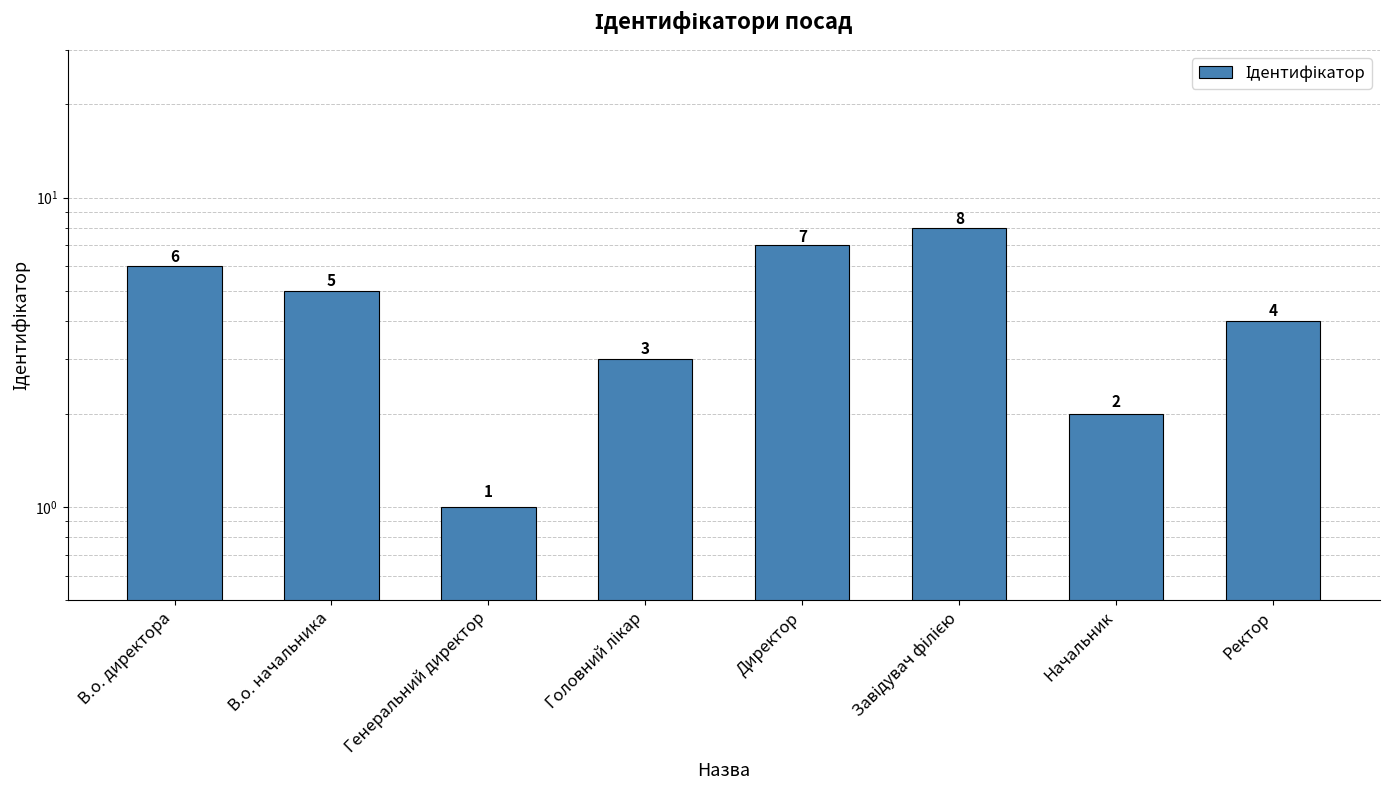

What is the minimum value shown in the chart?

1